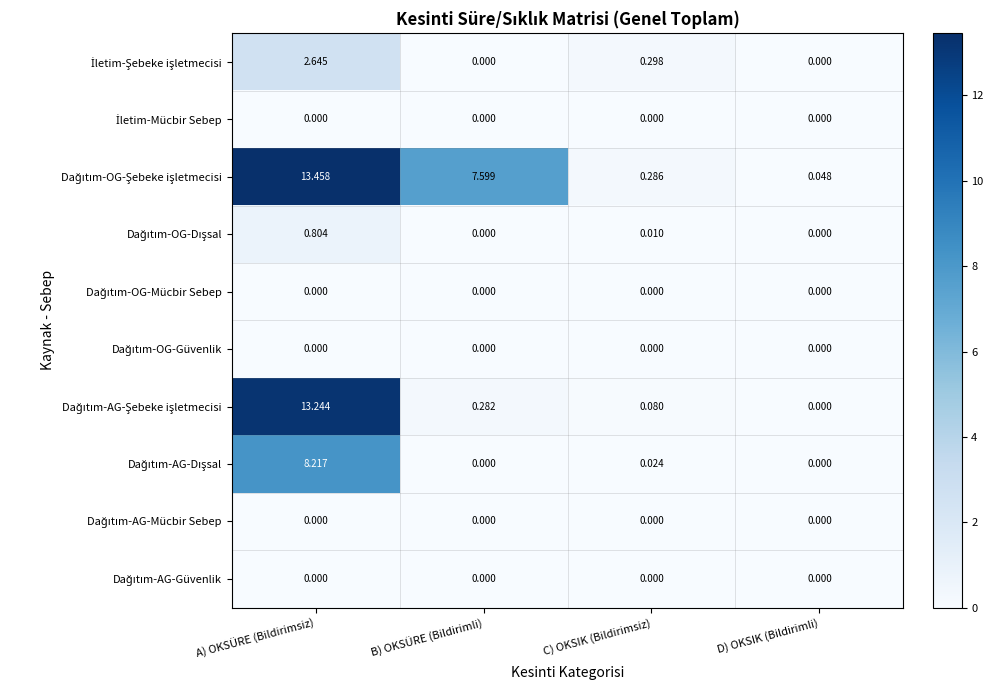

At which category is the sum across all series the highest?

A) OKSÜRE (Bildirimsiz)